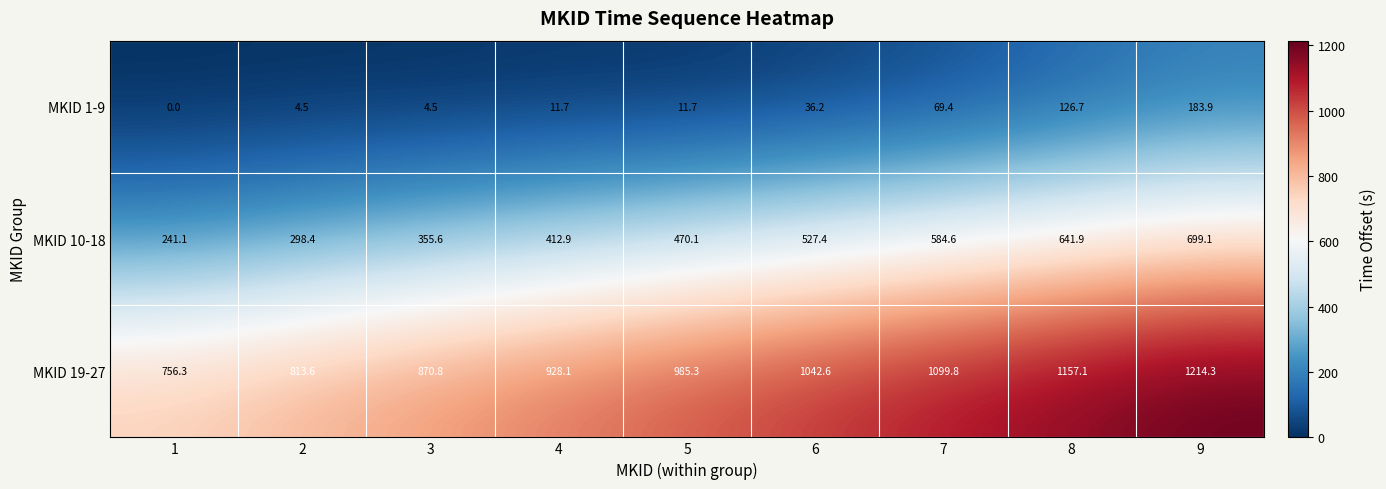

List the series in order of their peak value, lowest first.

MKID 1-9, MKID 10-18, MKID 19-27